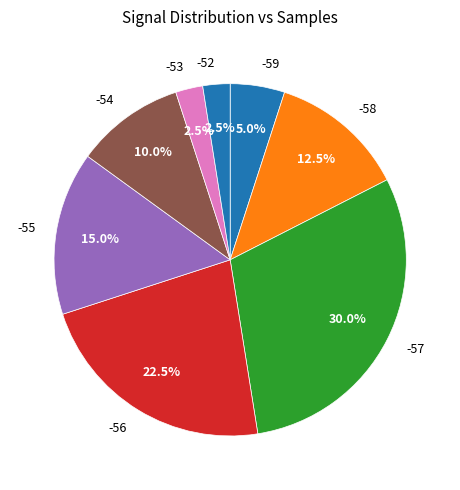

How many segments does this pie chart have?

8